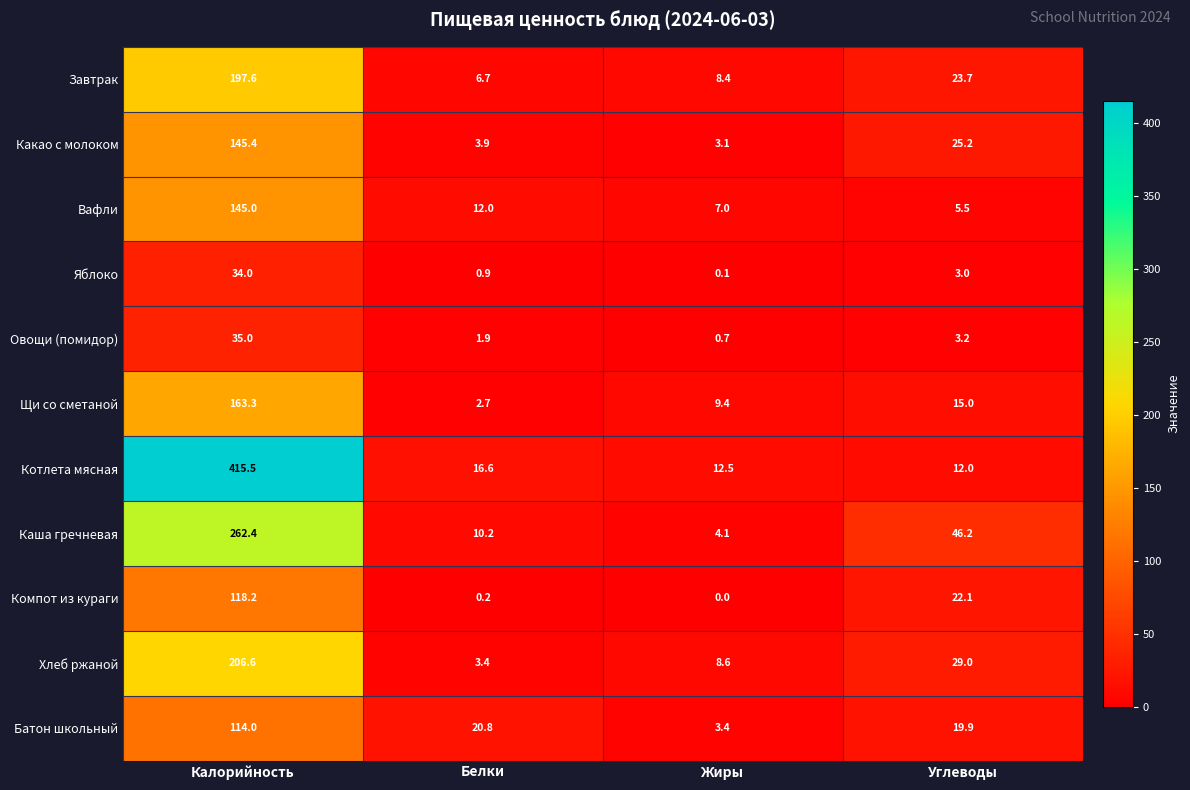

Rank the series by their maximum value, from lowest to highest.

Яблоко, Овощи (помидор), Батон школьный, Компот из кураги, Вафли, Какао с молоком, Щи со сметаной, Завтрак, Хлеб ржаной, Каша гречневая, Котлета мясная